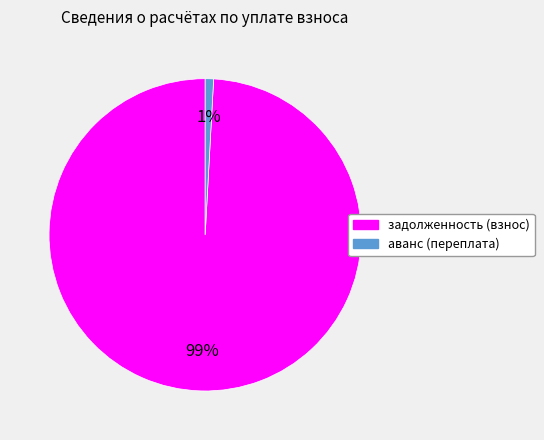

To the nearest percent, what is the difference between the largest and smallest slice percentages?

98%